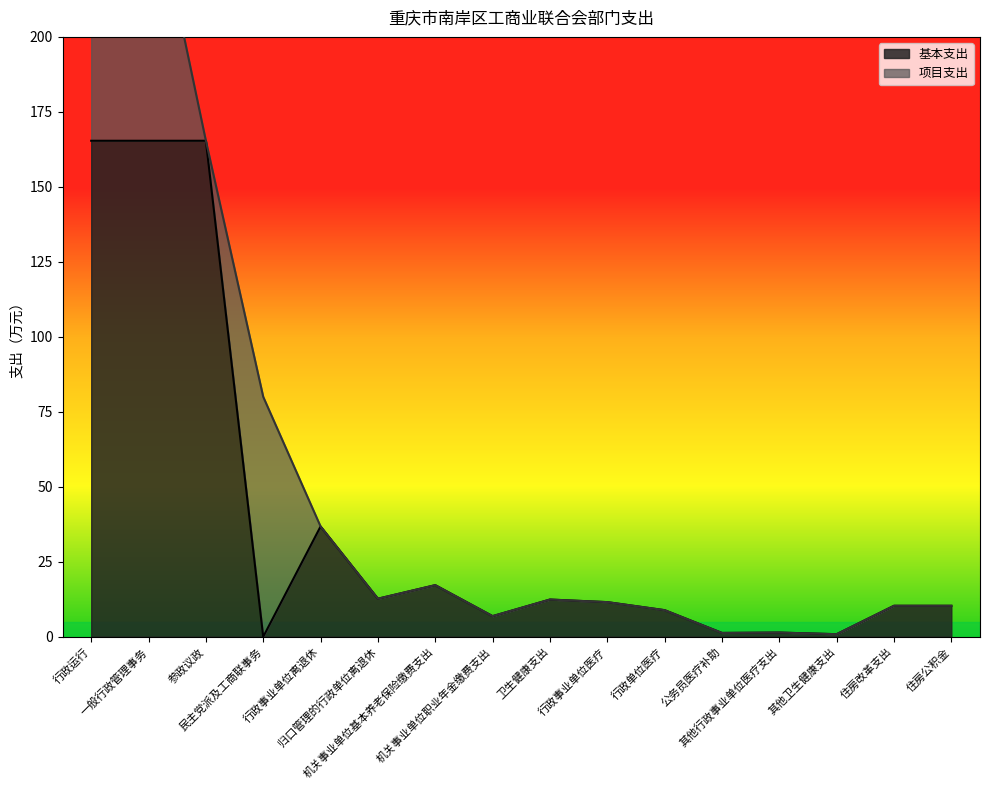

True or false: the data shows 5.6 at 行政事业单位医疗.

False